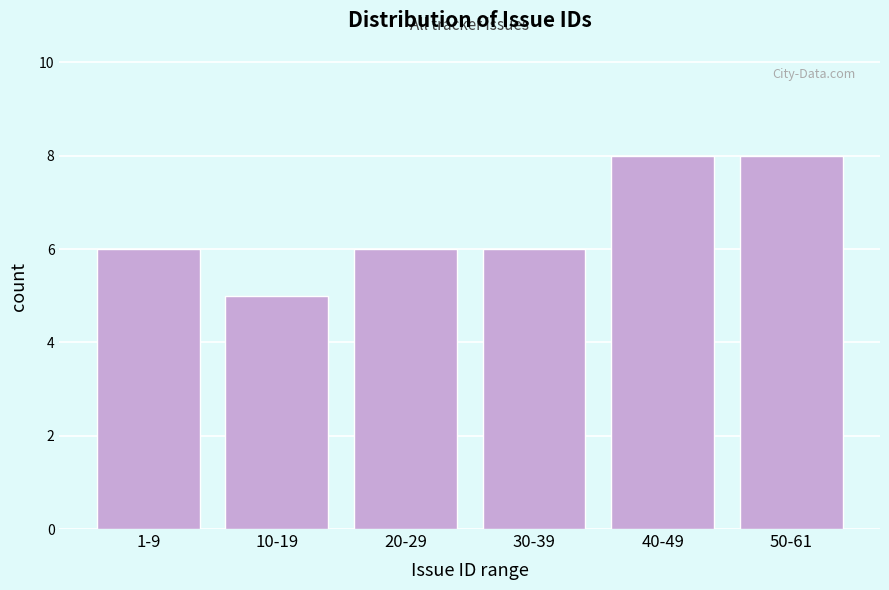

Reading left to right, list all the values displayed in this chart.

1-9=6	10-19=5	20-29=6	30-39=6	40-49=8	50-61=8